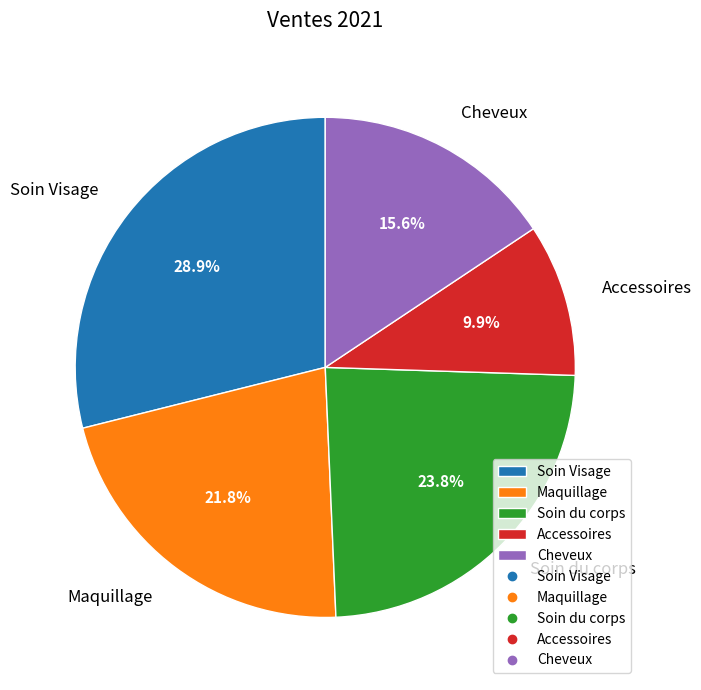

Which has a higher value, Soin Visage or Cheveux?

Soin Visage